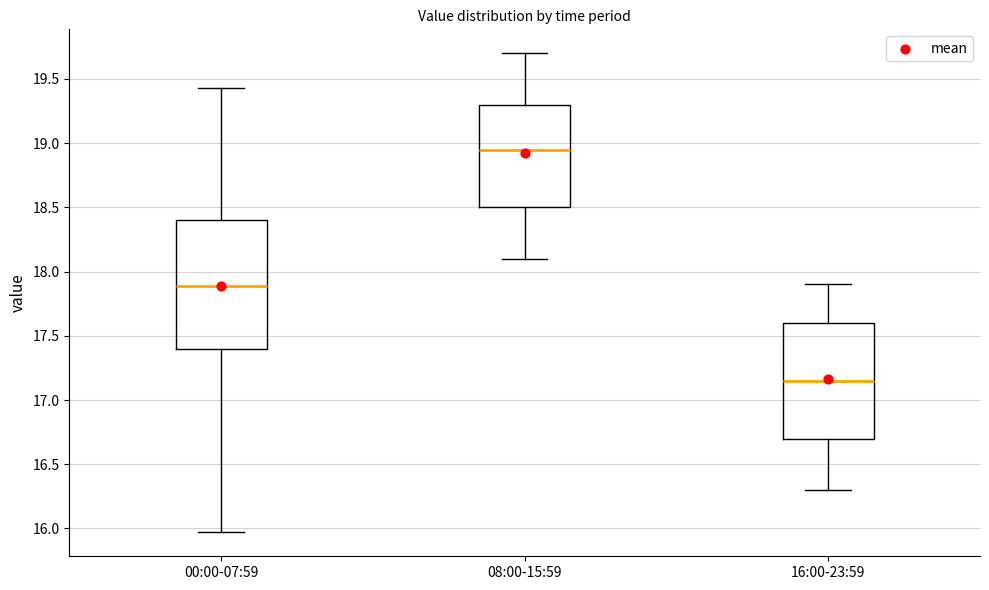

Comparing the boxes themselves (not the whiskers), which one is the tallest?

00:00-07:59